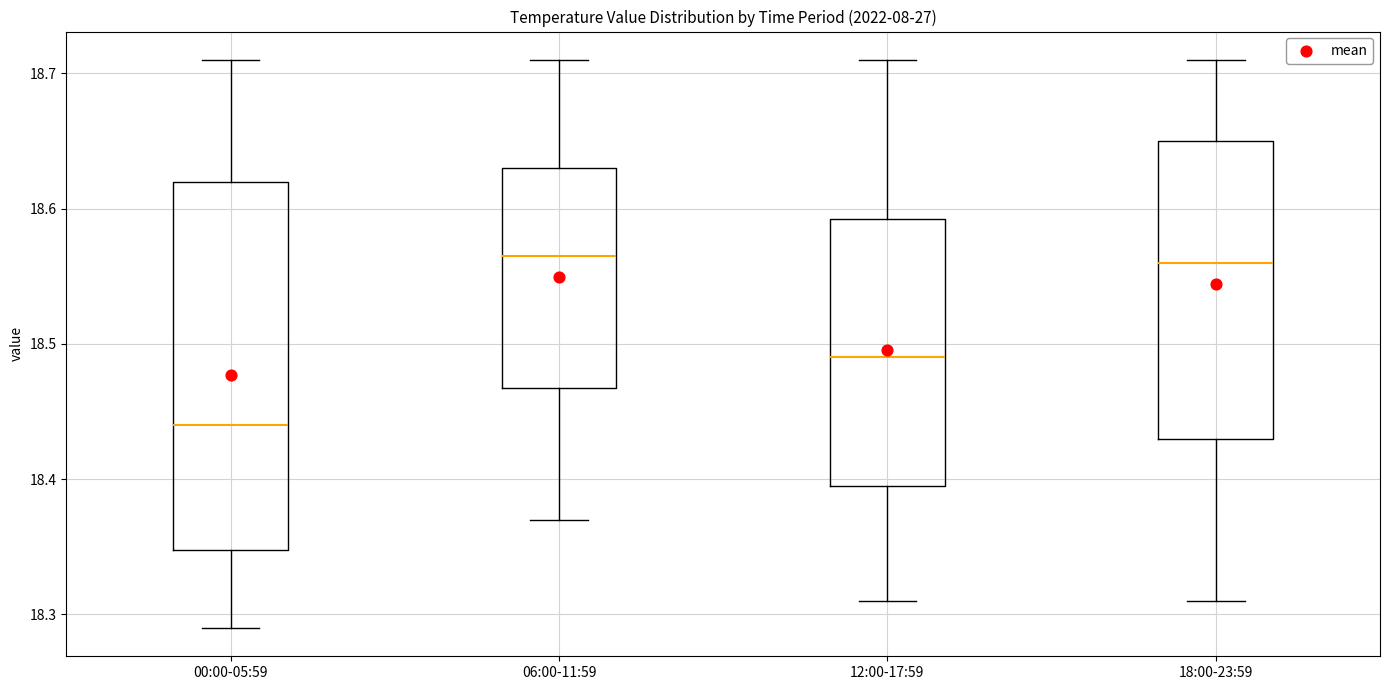

Which box is the tallest, from its lower edge to its upper edge?

00:00-05:59